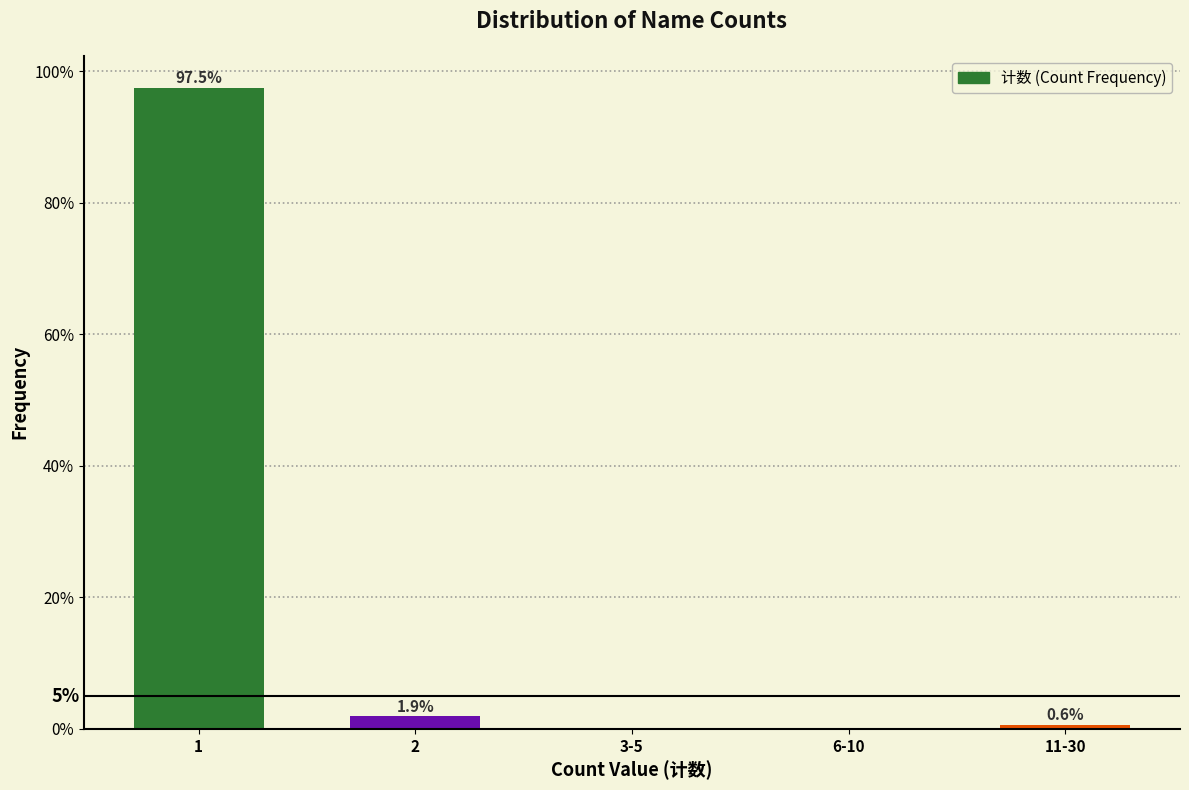

Reading right to left, extract all data points from this chart.

11-30=0.6	6-10=0.0	3-5=0.0	2=1.9	1=97.5